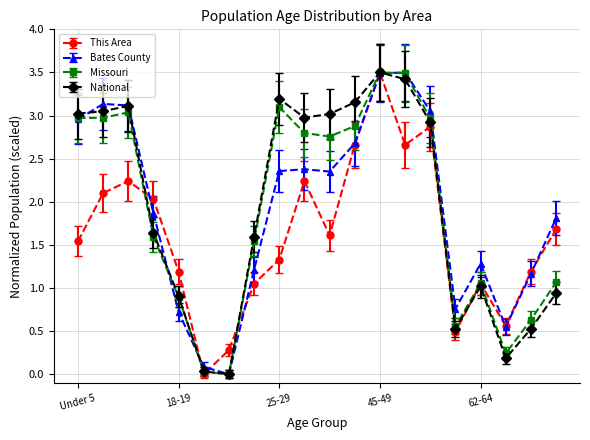

In Missouri, how many points are higher than both neighbors (excluding endpoints)?

4